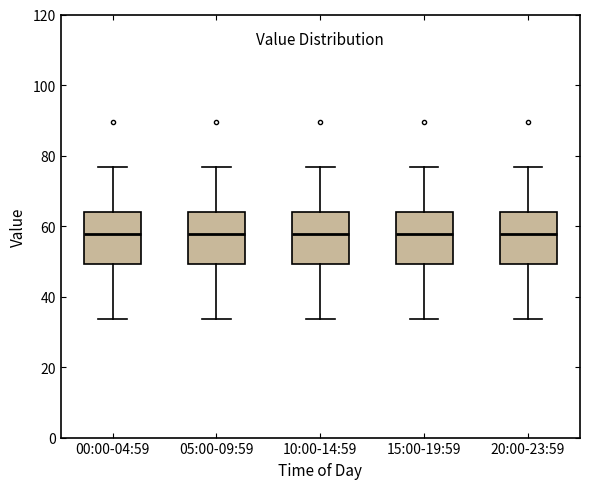

Where is the upper edge of the box for 20:00-23:59 on the y-axis? The values are not printed on the chart, so give them approximately, as read against the axis.

64